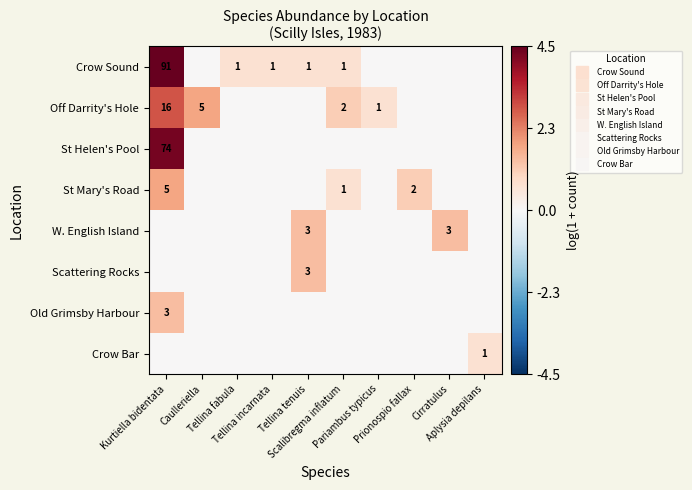

At which category is the sum across all series the highest?

Kurtiella bidentata